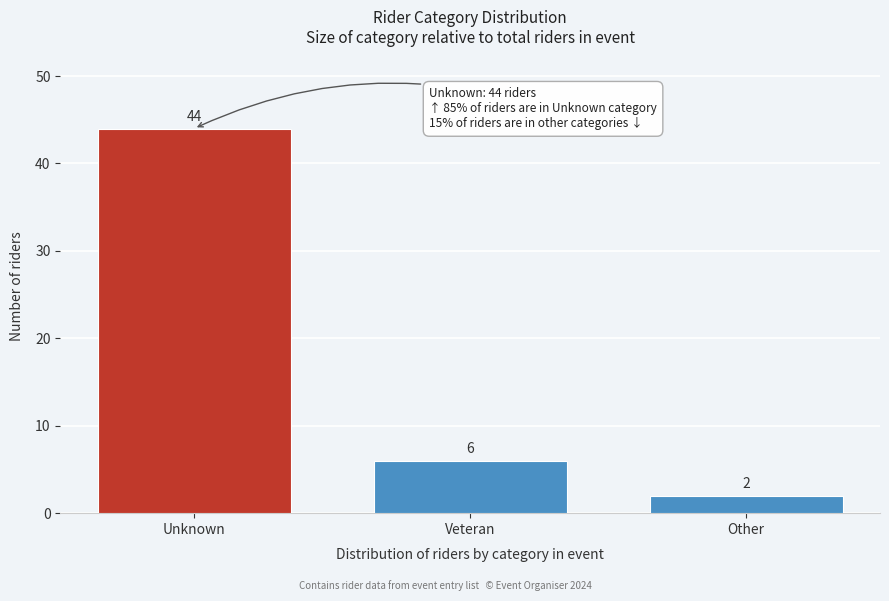

Reading right to left, list all the values displayed in this chart.

2	6	44